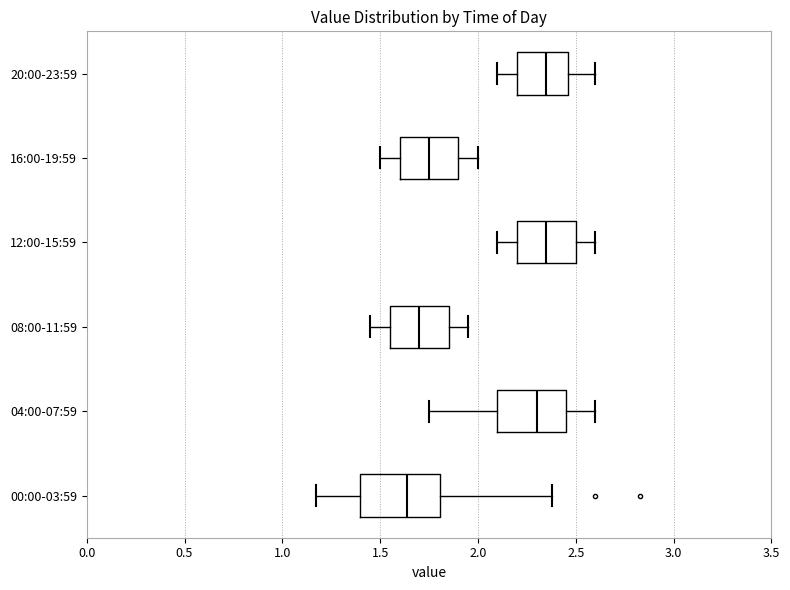

Comparing the boxes themselves (not the whiskers), which one is the widest?

00:00-03:59